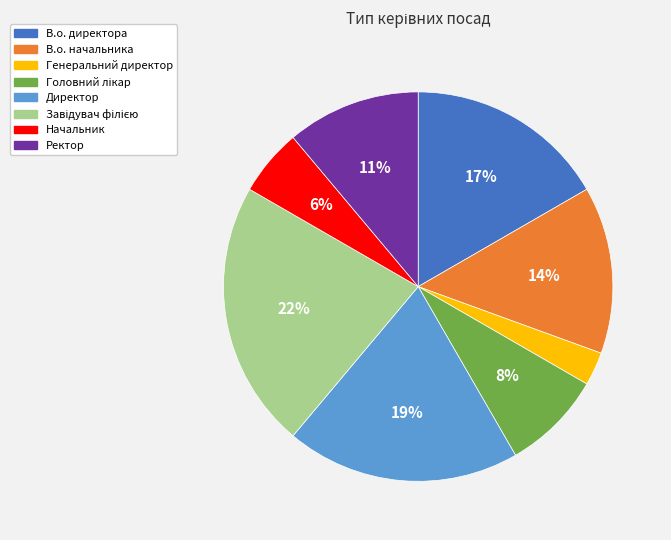

To the nearest percent, what is the average slice percentage?

12%